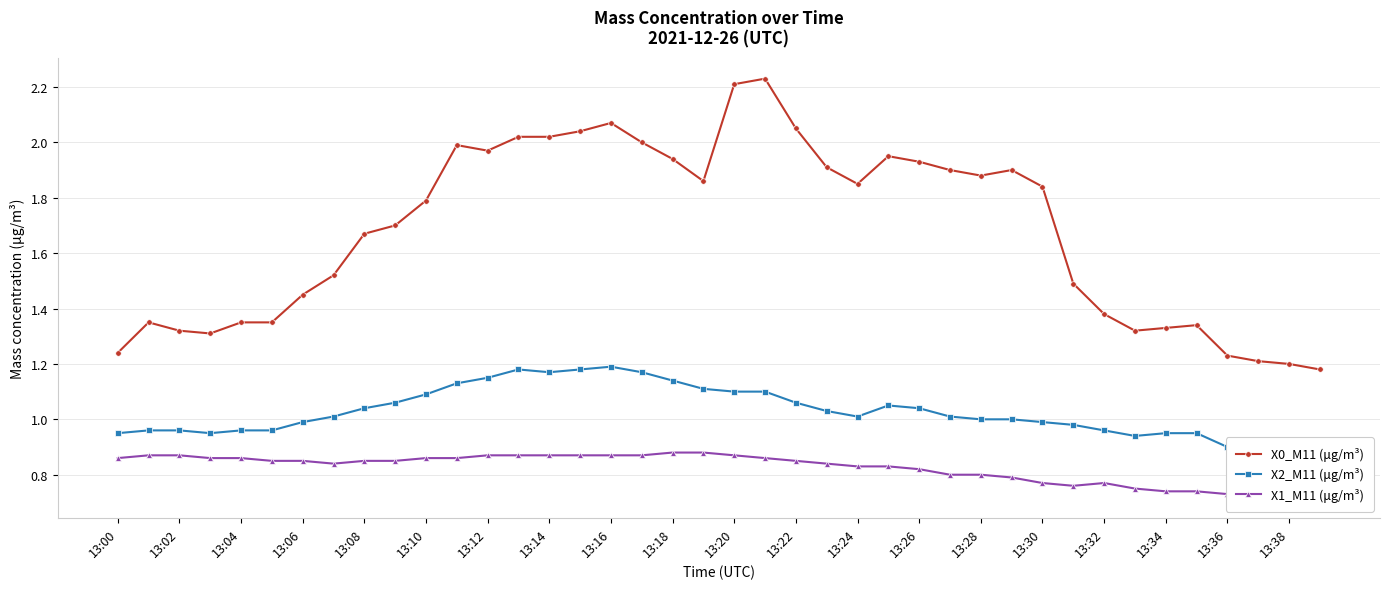

What is the sum of all X2_M11 (μg/m³) values?

41.1